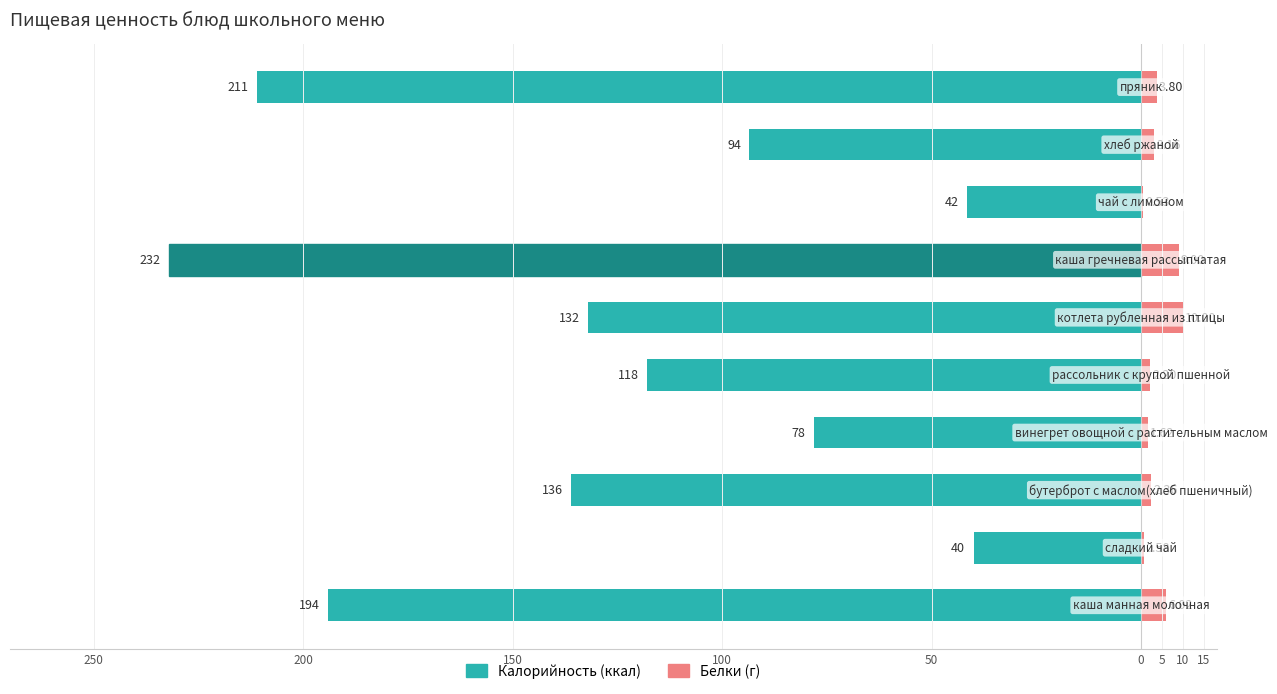

Count the number of data series in this chart.

2